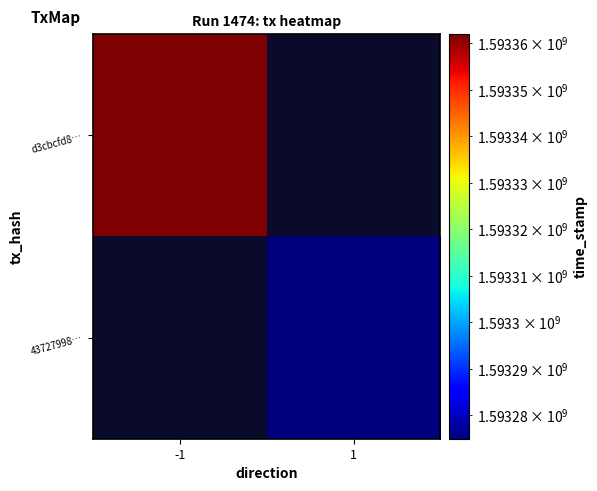

Which category has the highest value in the d3cbcfd8… series?

-1